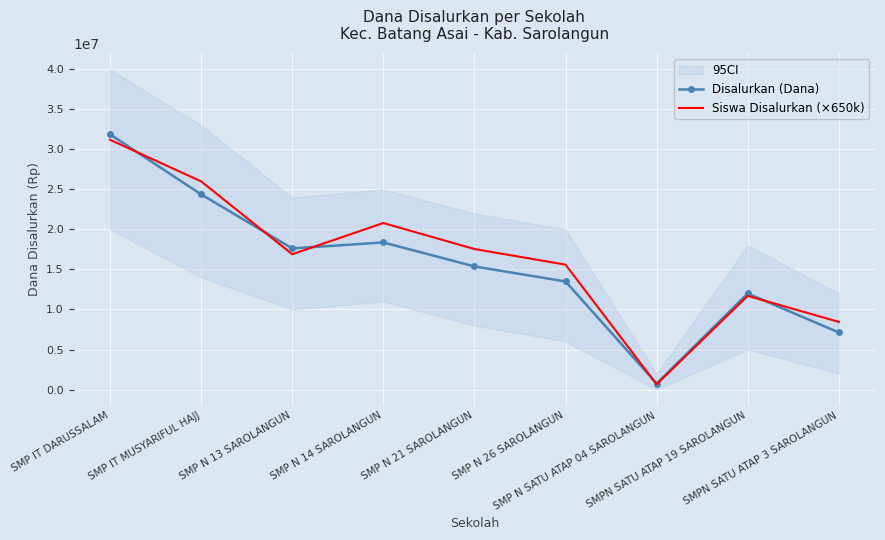

Where is the first local minimum for Disalurkan (Dana)?

SMP N 13 SAROLANGUN